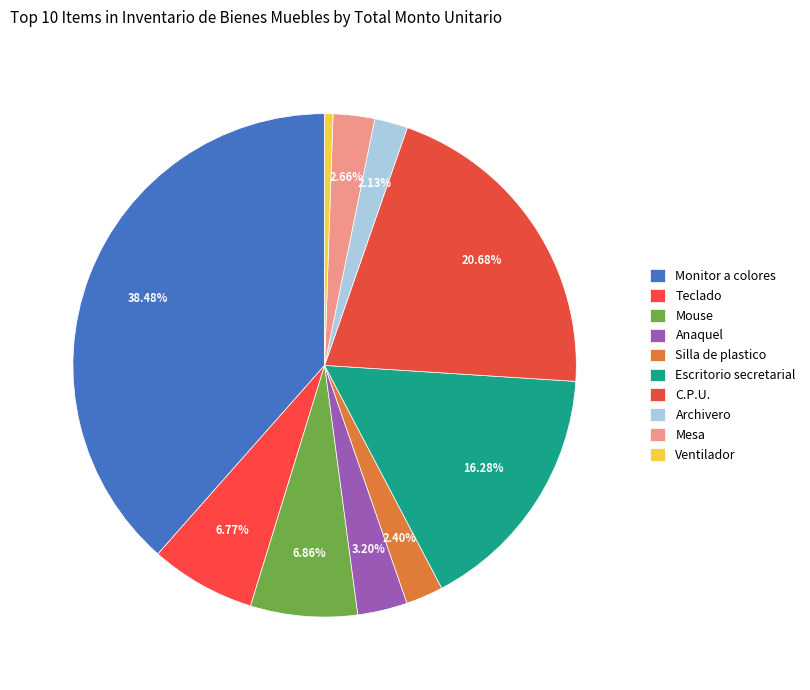

Is there a majority slice in this chart?

No